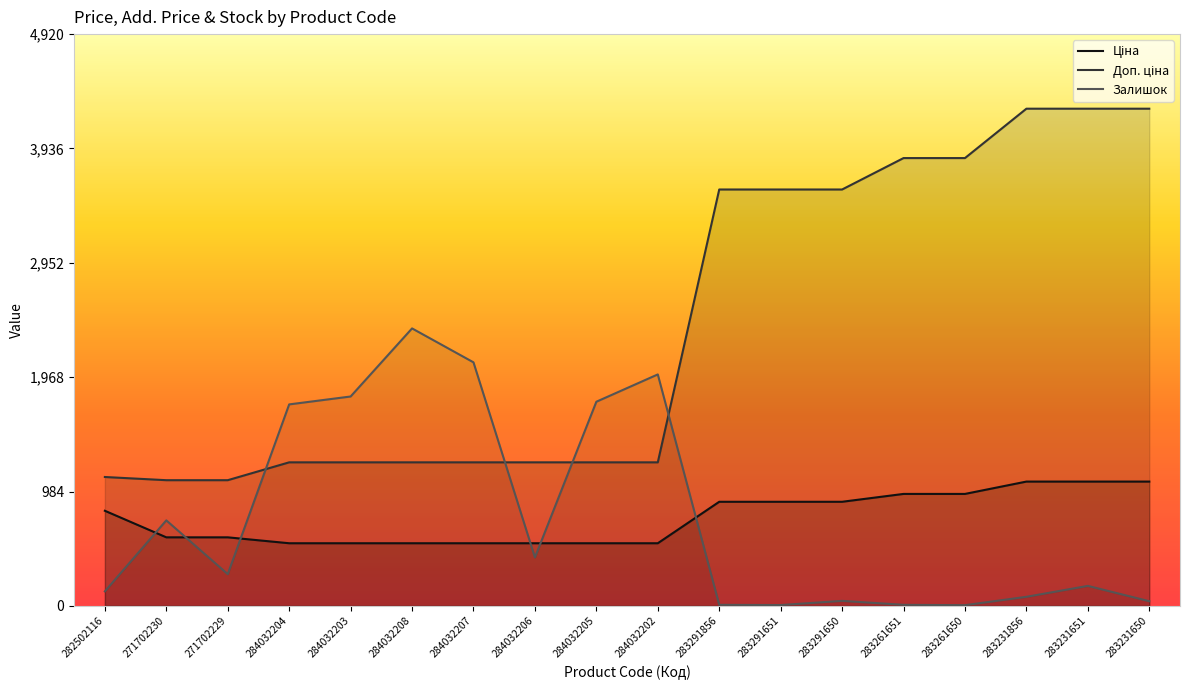

Which series has the largest total across all categories?

Доп. ціна